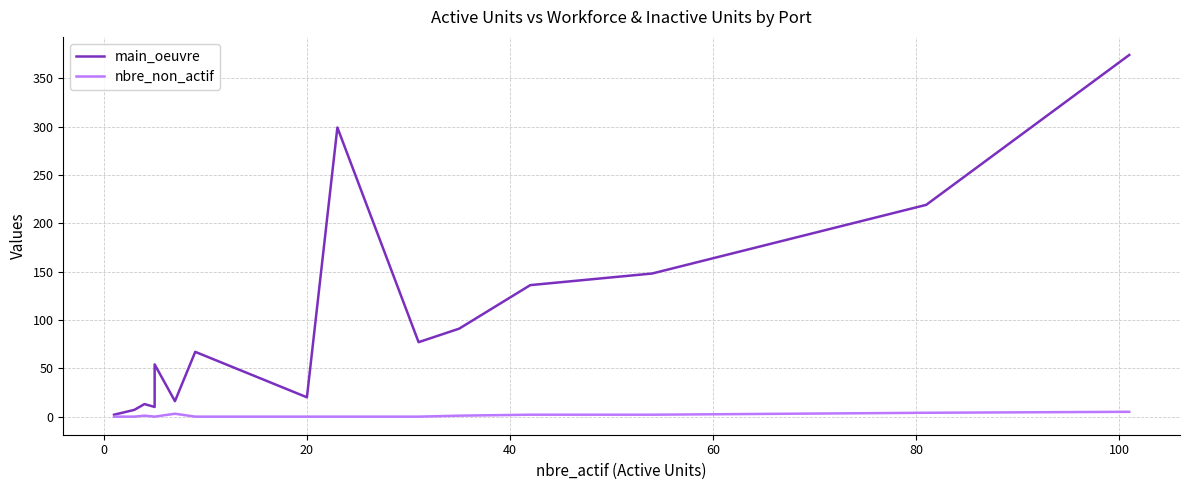

What is the maximum value for nbre_non_actif?

5